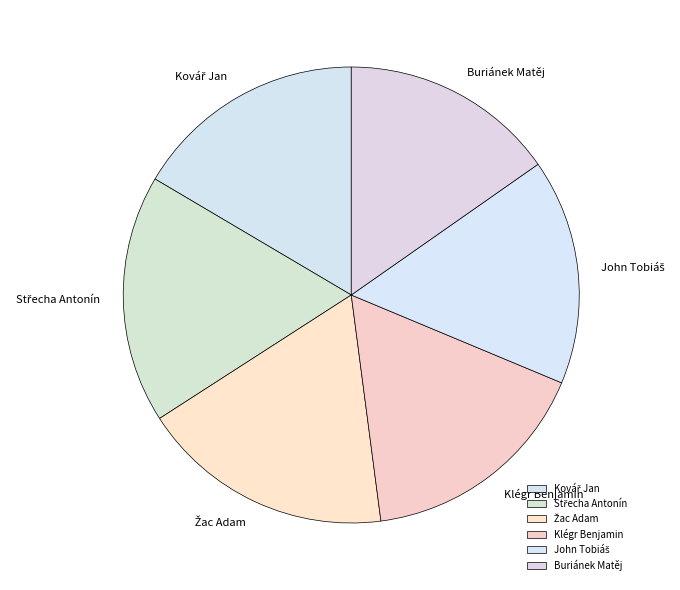

Which category has the smallest portion of the pie?

Buriánek Matěj